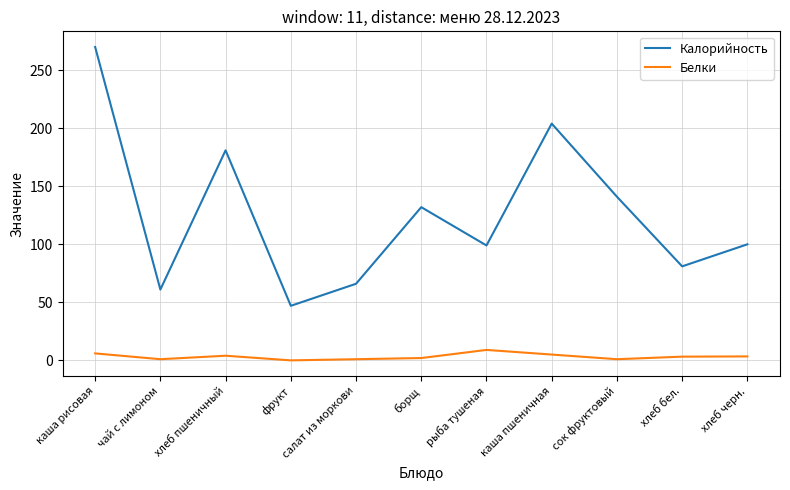

The value of Калорийность at рыба тушеная is 99.0. True or false?

True